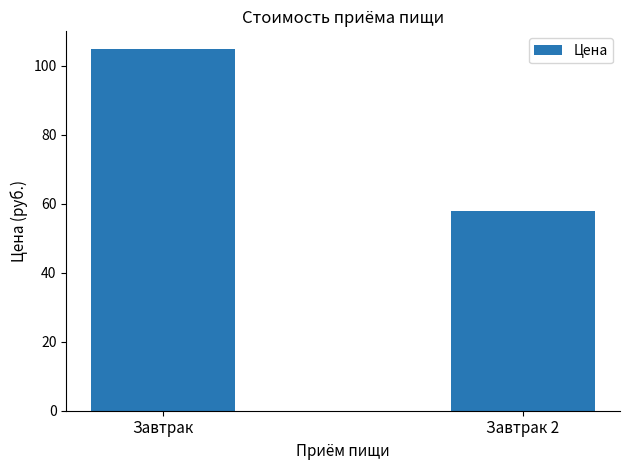

What is the change in value from Завтрак to Завтрак 2?

-46.8